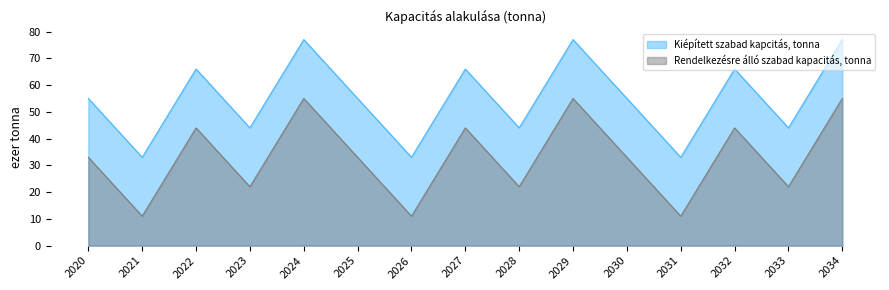

Between 2020 and 2032, which is larger?

2032